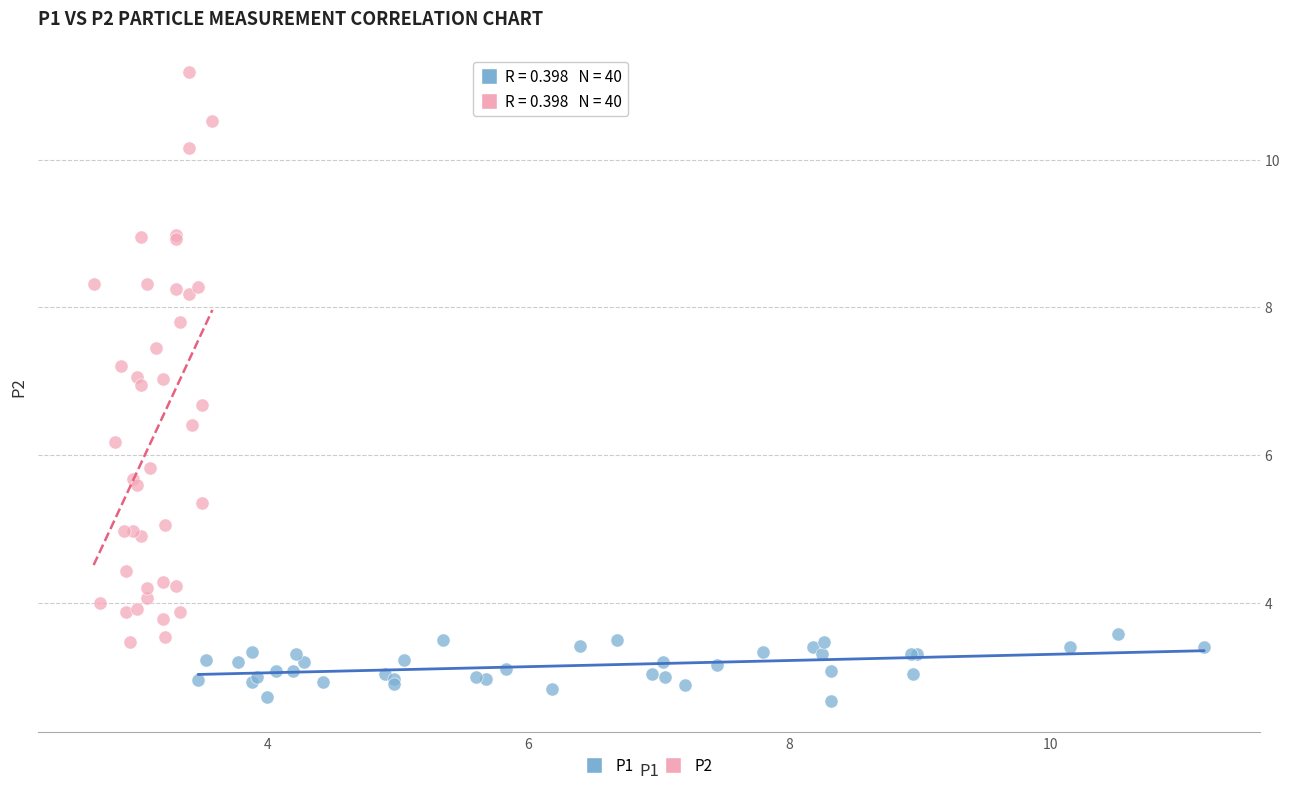

Which series contains the highest Y value?

P2